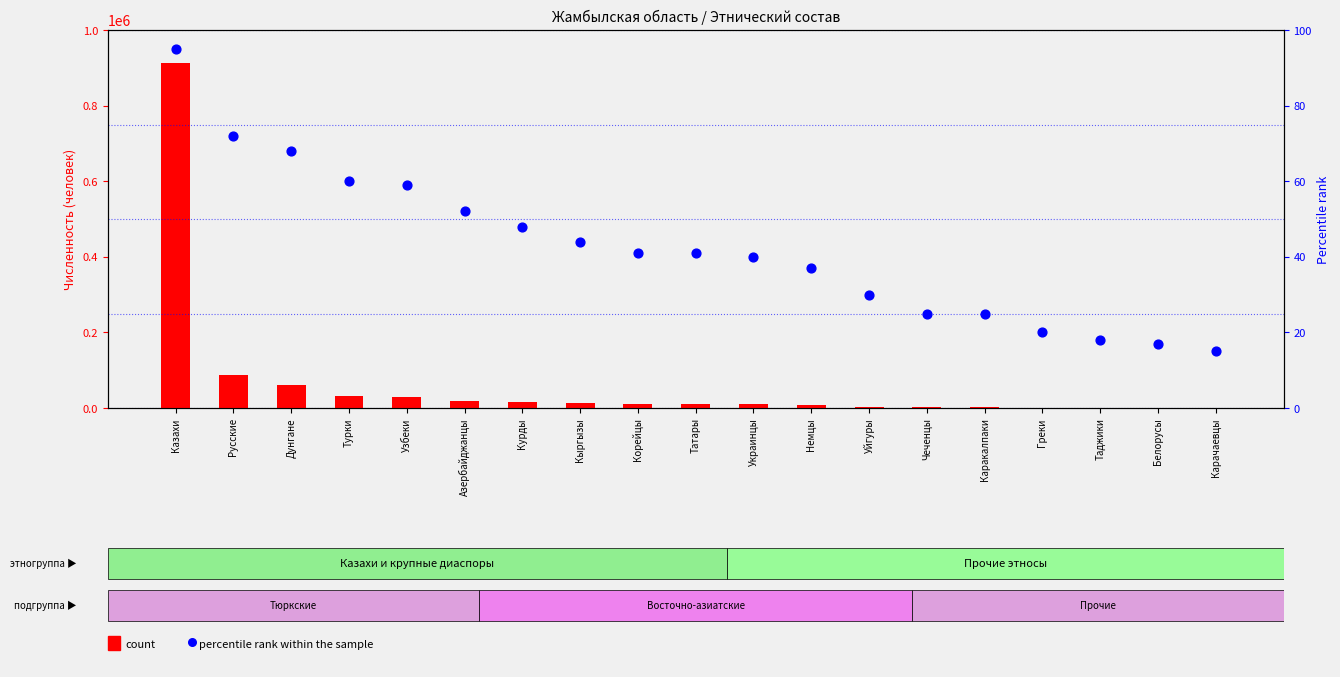

Which series has the widest spread of Y values?

count